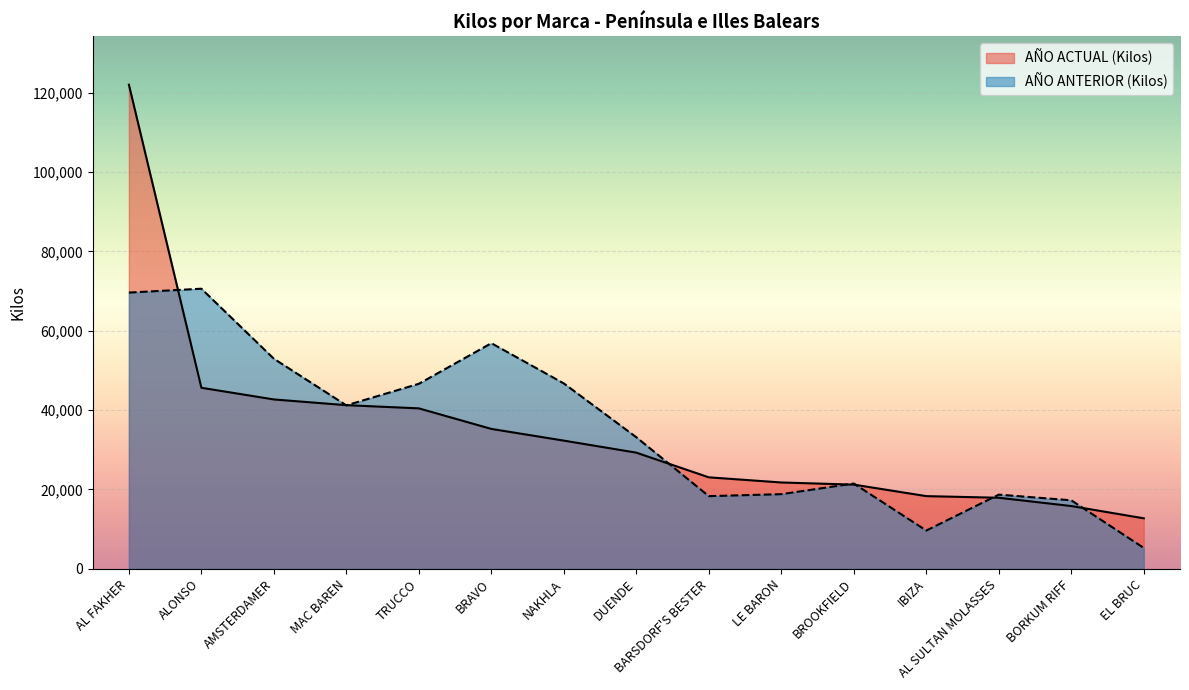

What is the greatest value displayed?

122046